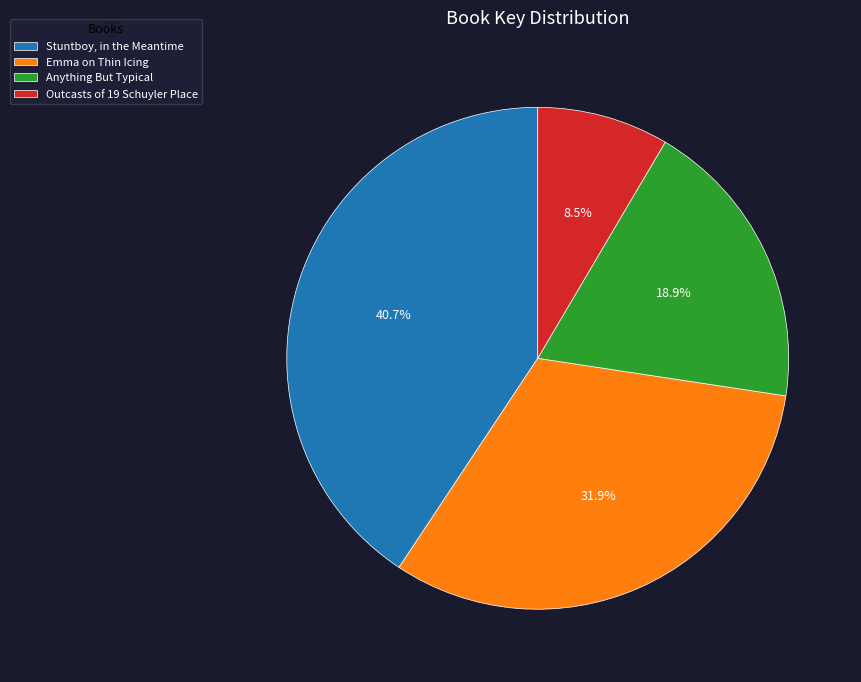

Is there a majority slice in this chart?

No